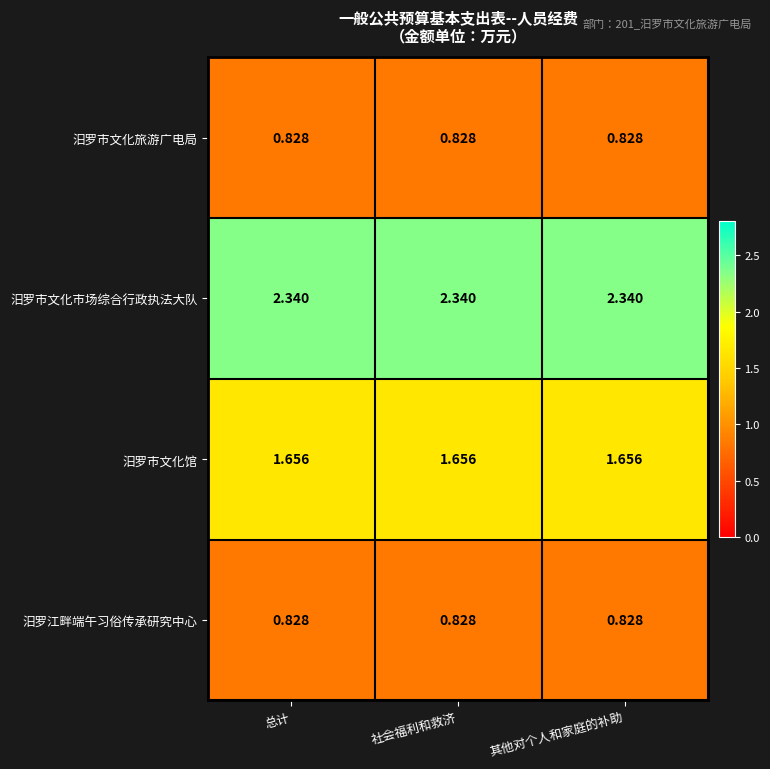

Which series has the largest total across all categories?

汨罗市文化市场综合行政执法大队